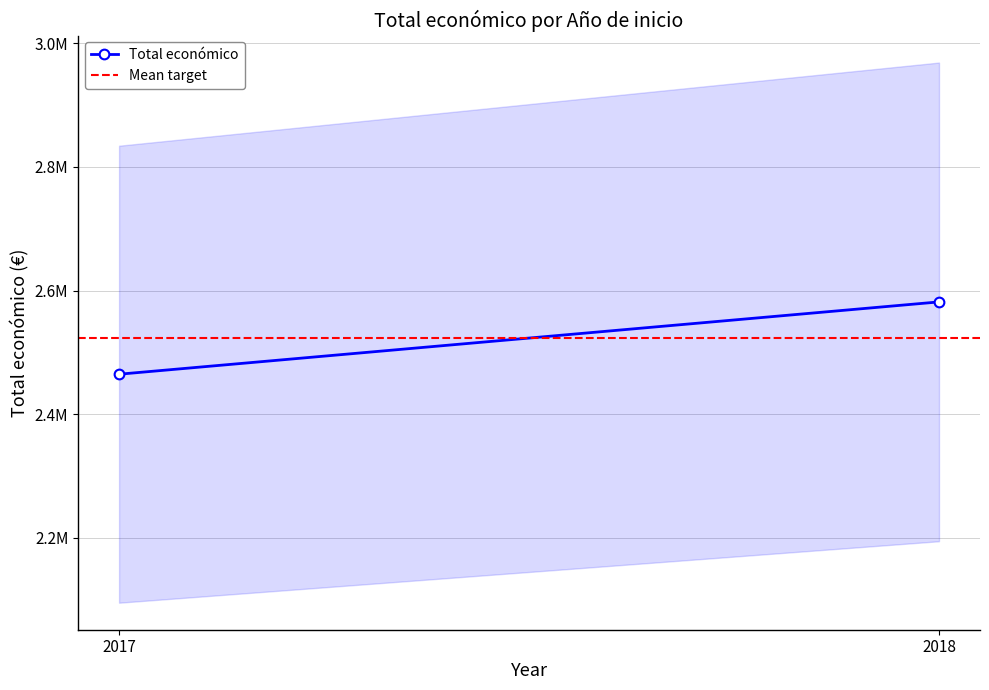

Which category has the lowest value in the Total económico series?

2017